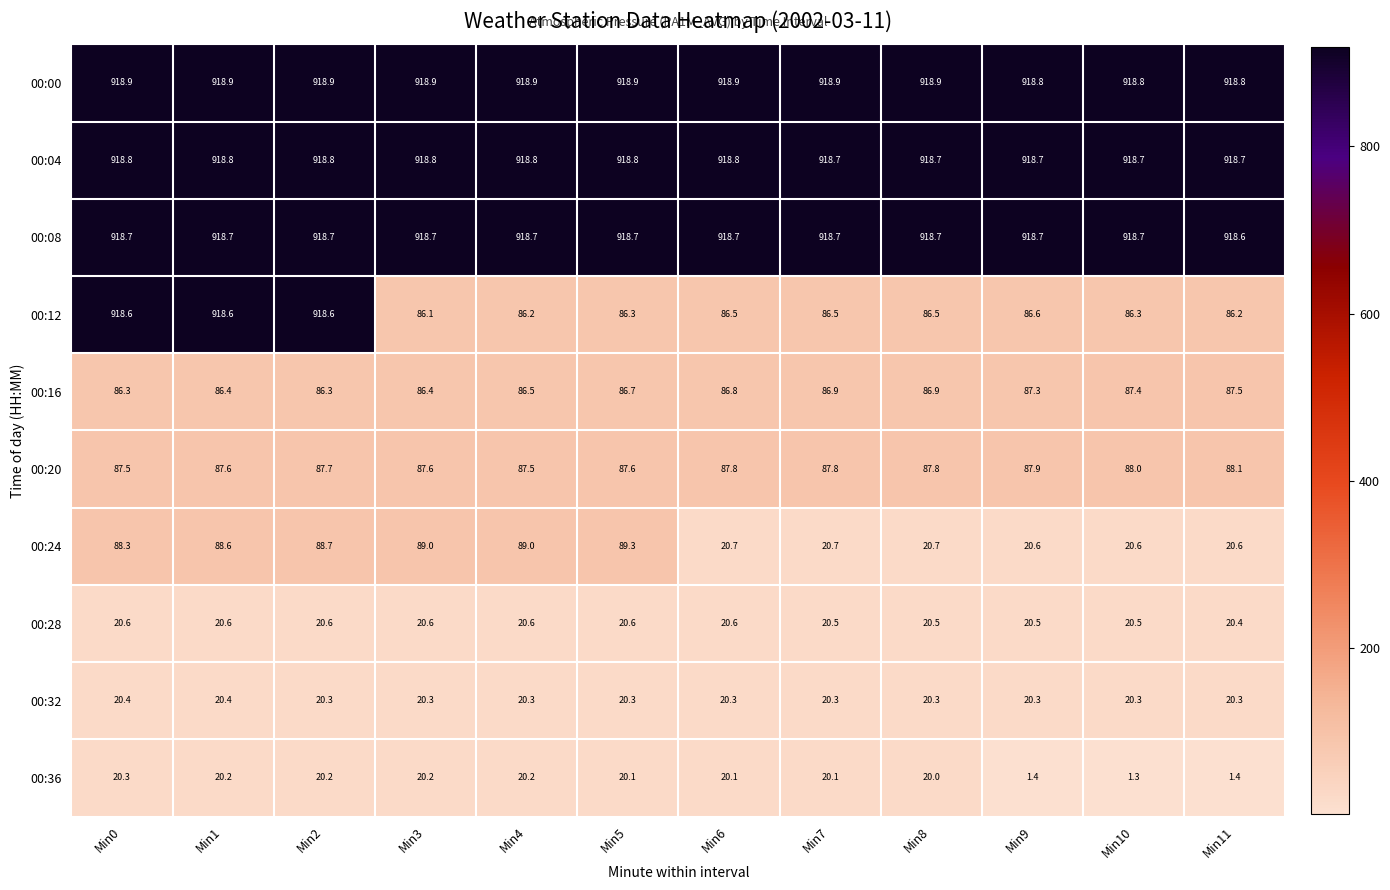

What is the sum of the 00:08 values at Min5 and Min7?

1837.4